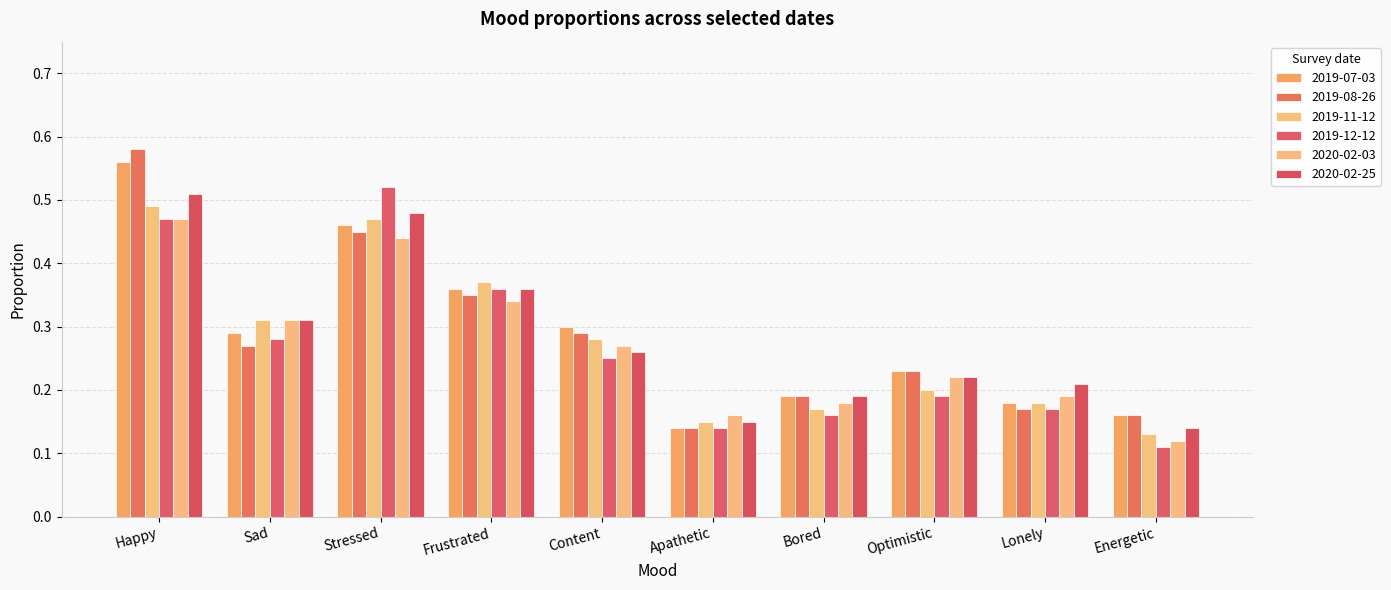

What is the label of the 1st bar from the right?

Energetic